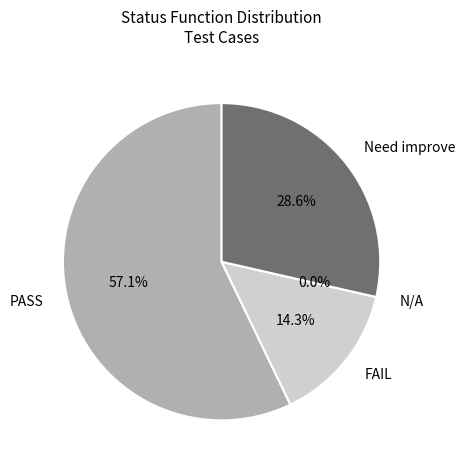

Rank the categories by value from lowest to highest.

N/A, FAIL, Need improve, PASS